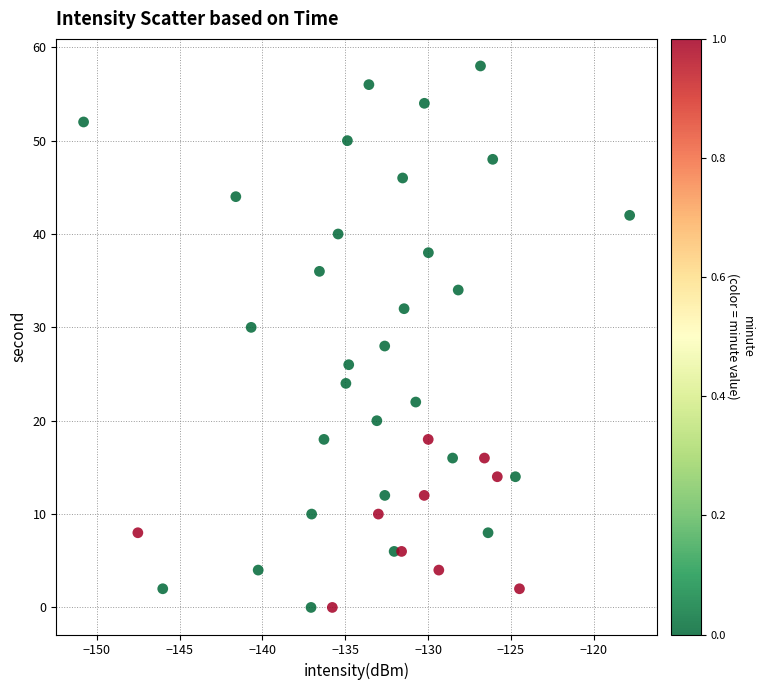

What is the range of Y values (max minus min)?

58